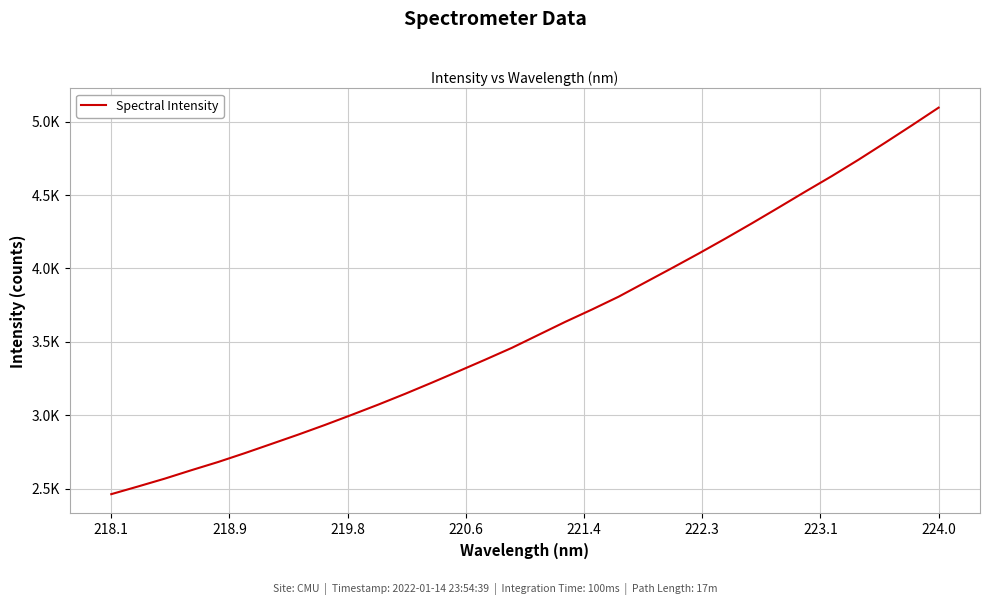

Does the chart have visible grid lines?

Yes